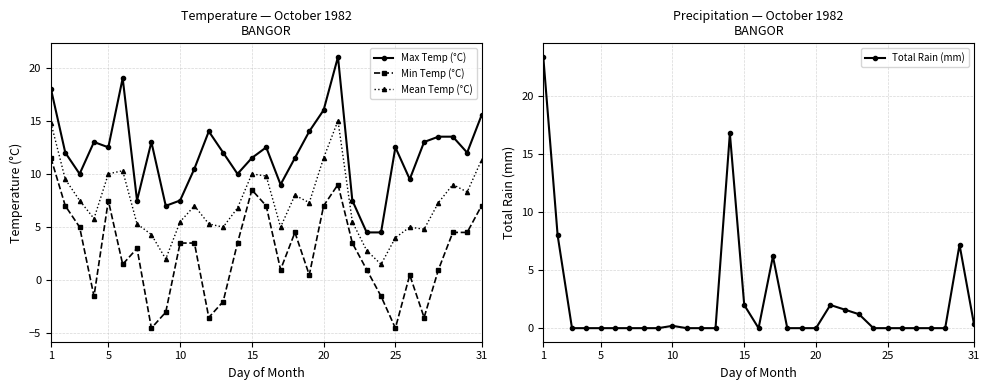

After their last crossing, which series has the higher values: Mean Temp (°C) or Total Rain (mm)?

Mean Temp (°C)